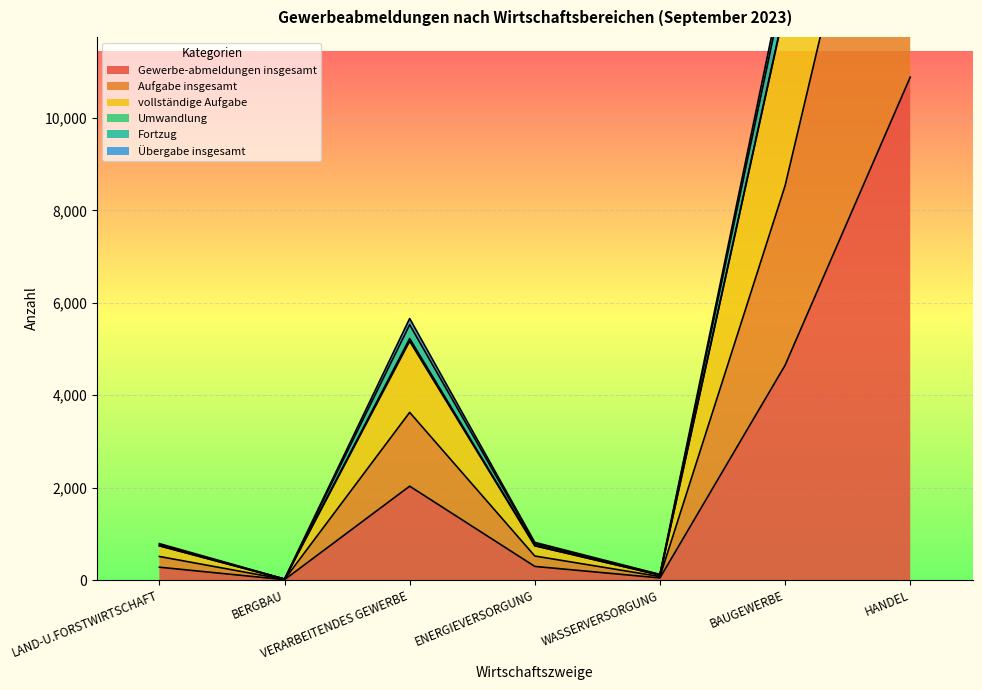

What position from the left is HANDEL?

7